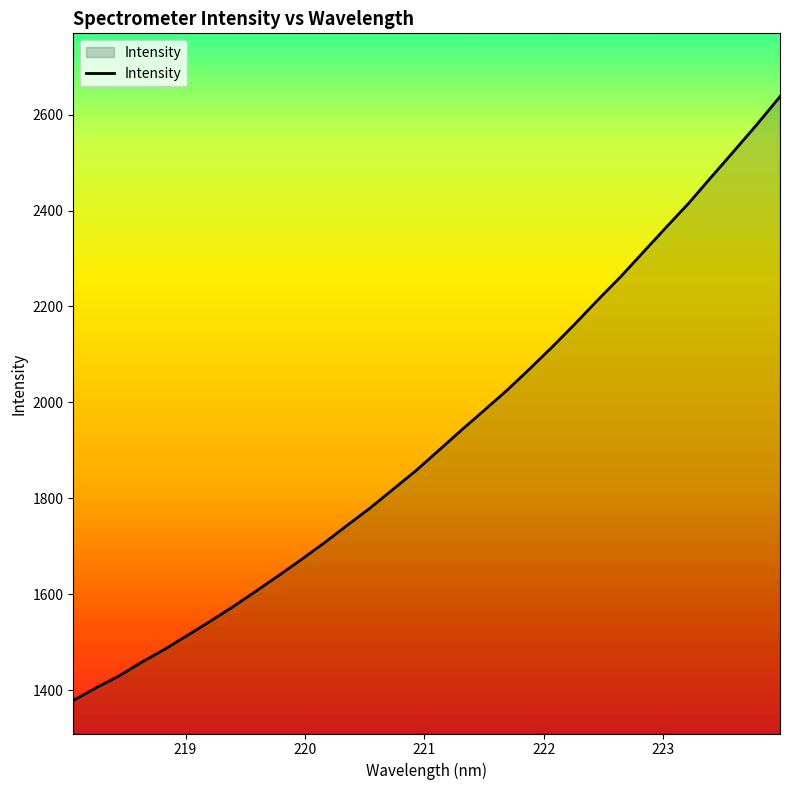

What is the sum of all values?

61591.0